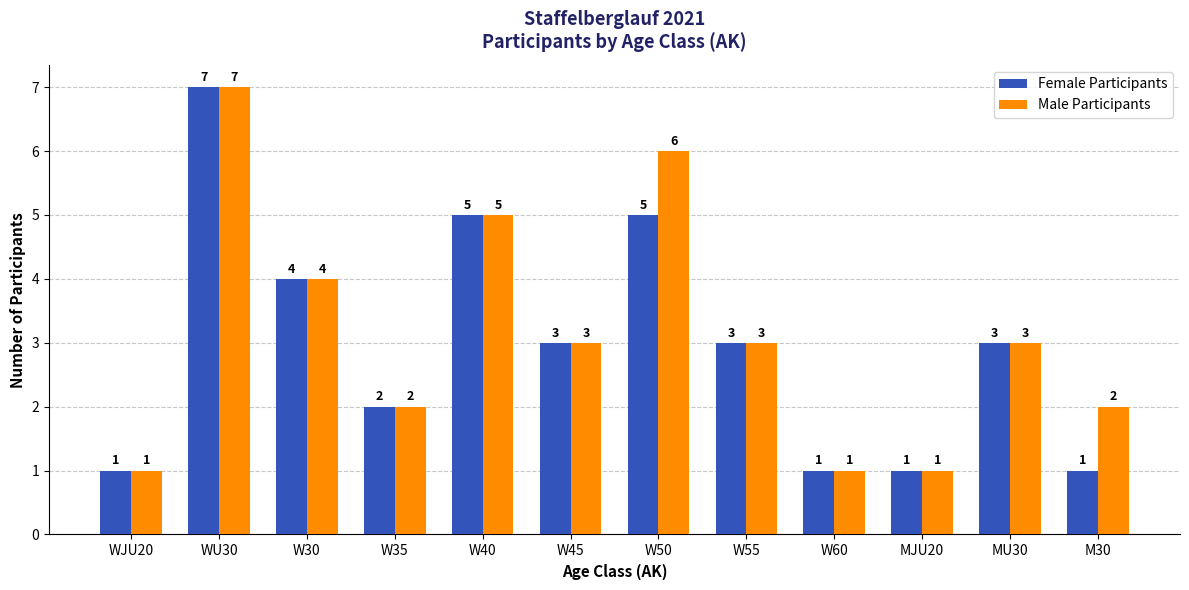

What is the sum of the Female Participants values at W50 and W60?

6